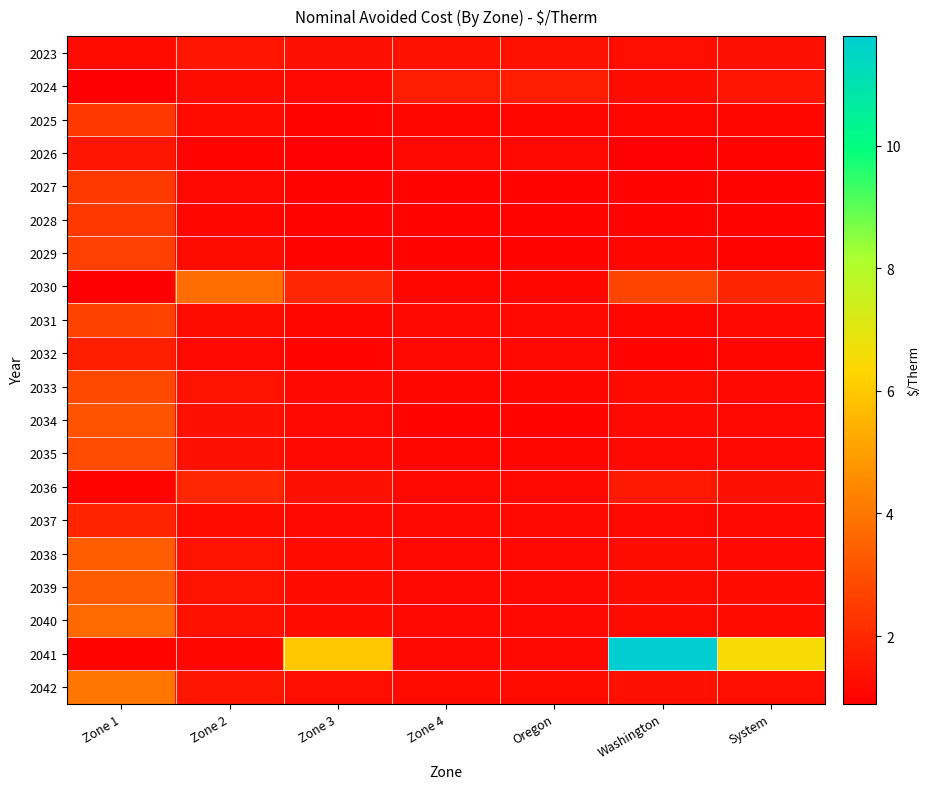

Reading left to right, transcribe all the data shown in this chart.

2023: Zone 1=1.2	Zone 2=1.5	Zone 3=1.4	Zone 4=1.4	Oregon=1.4	Washington=1.3	System=1.4
2024: Zone 1=0.9	Zone 2=1.3	Zone 3=1.2	Zone 4=1.7	Oregon=1.7	Washington=1.2	System=1.5
2025: Zone 1=2.4	Zone 2=1.2	Zone 3=1.1	Zone 4=1.1	Oregon=1.1	Washington=1.1	System=1.1
2026: Zone 1=1.5	Zone 2=1.0	Zone 3=1.0	Zone 4=1.1	Oregon=1.1	Washington=1.0	System=1.0
2027: Zone 1=2.4	Zone 2=1.1	Zone 3=1.0	Zone 4=1.0	Oregon=1.0	Washington=1.0	System=1.0
2028: Zone 1=2.4	Zone 2=1.1	Zone 3=1.0	Zone 4=1.0	Oregon=1.0	Washington=1.0	System=1.0
2029: Zone 1=2.6	Zone 2=1.2	Zone 3=1.1	Zone 4=1.0	Oregon=1.0	Washington=1.1	System=1.1
2030: Zone 1=0.9	Zone 2=3.7	Zone 3=2.0	Zone 4=1.1	Oregon=1.1	Washington=2.7	System=1.9
2031: Zone 1=2.7	Zone 2=1.2	Zone 3=1.1	Zone 4=1.1	Oregon=1.1	Washington=1.1	System=1.1
2032: Zone 1=1.7	Zone 2=1.1	Zone 3=1.0	Zone 4=1.1	Oregon=1.1	Washington=1.0	System=1.1
2033: Zone 1=2.8	Zone 2=1.4	Zone 3=1.2	Zone 4=1.1	Oregon=1.1	Washington=1.2	System=1.1
2034: Zone 1=3.1	Zone 2=1.3	Zone 3=1.1	Zone 4=1.1	Oregon=1.1	Washington=1.2	System=1.1
2035: Zone 1=2.9	Zone 2=1.3	Zone 3=1.1	Zone 4=1.1	Oregon=1.1	Washington=1.2	System=1.1
2036: Zone 1=1.0	Zone 2=1.9	Zone 3=1.3	Zone 4=1.1	Oregon=1.1	Washington=1.6	System=1.4
2037: Zone 1=1.9	Zone 2=1.2	Zone 3=1.1	Zone 4=1.2	Oregon=1.2	Washington=1.1	System=1.1
2038: Zone 1=3.3	Zone 2=1.4	Zone 3=1.2	Zone 4=1.1	Oregon=1.1	Washington=1.3	System=1.2
2039: Zone 1=3.3	Zone 2=1.4	Zone 3=1.2	Zone 4=1.1	Oregon=1.1	Washington=1.3	System=1.2
2040: Zone 1=3.7	Zone 2=1.4	Zone 3=1.2	Zone 4=1.1	Oregon=1.1	Washington=1.3	System=1.2
2041: Zone 1=1.1	Zone 2=1.1	Zone 3=6.0	Zone 4=1.2	Oregon=1.2	Washington=11.8	System=6.5
2042: Zone 1=4.0	Zone 2=1.5	Zone 3=1.3	Zone 4=1.2	Oregon=1.2	Washington=1.4	System=1.3